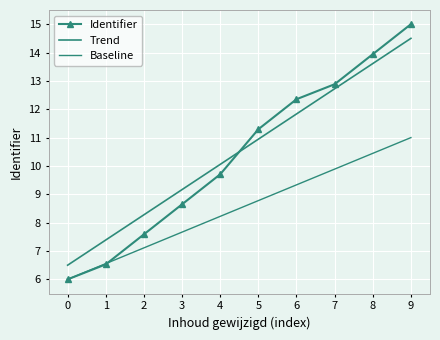

Which series changed the most between 2 and 5?

Identifier